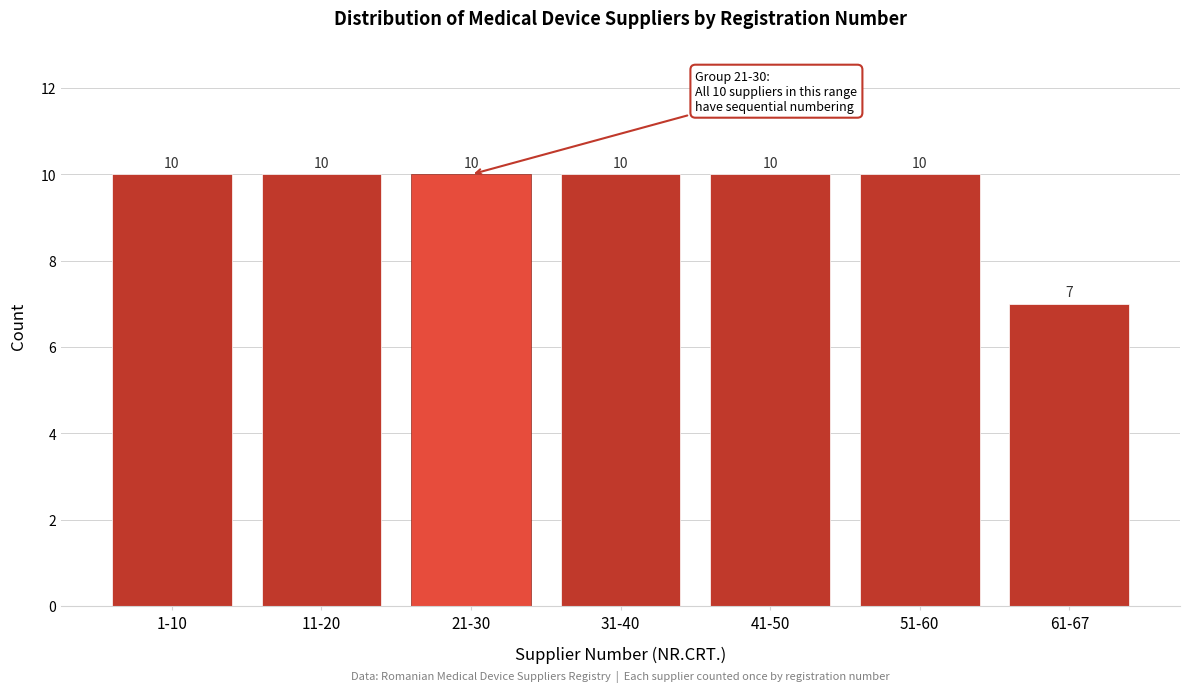

Reading left to right, list all the values displayed in this chart.

10	10	10	10	10	10	7